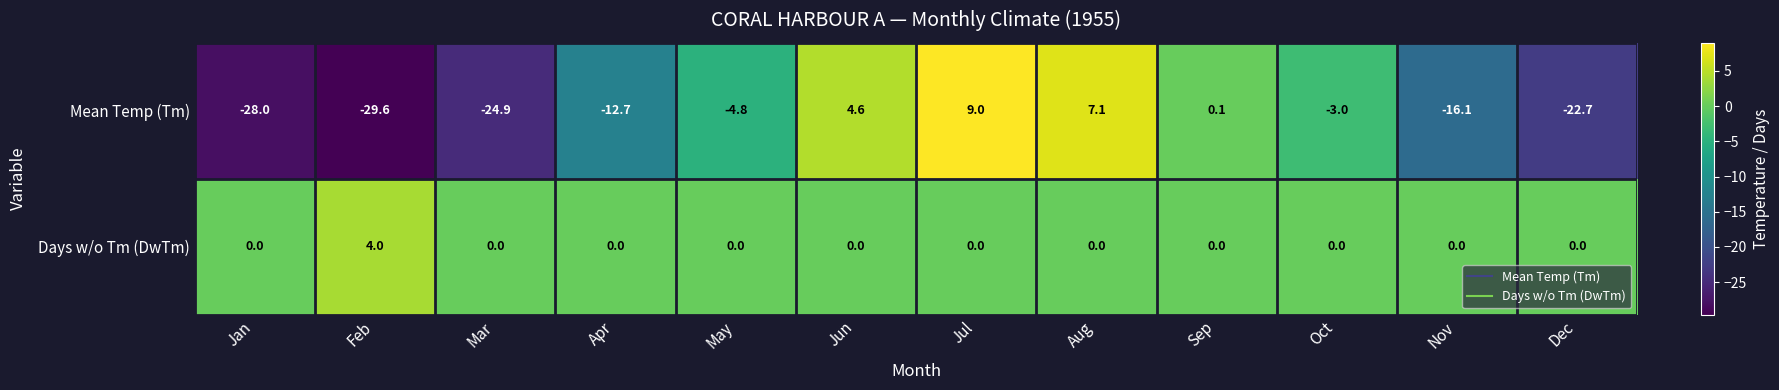

At Apr, list the series in order from smallest to largest.

Mean Temp (Tm), Days w/o Tm (DwTm)